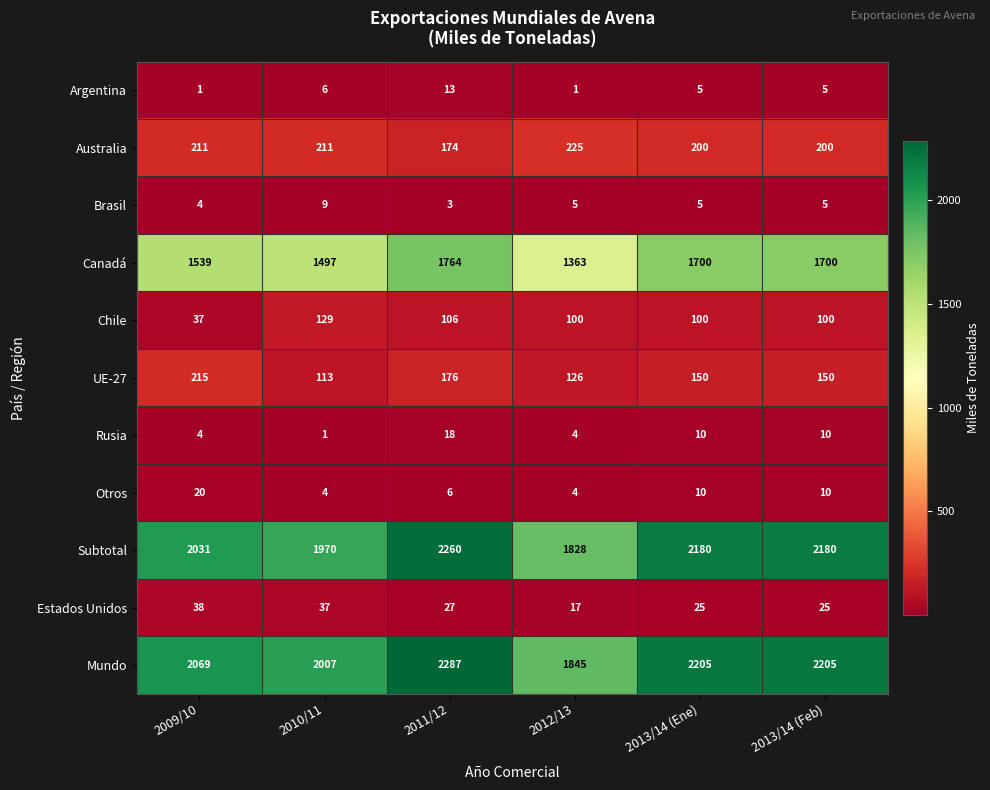

What is the maximum value shown in the chart?

2287